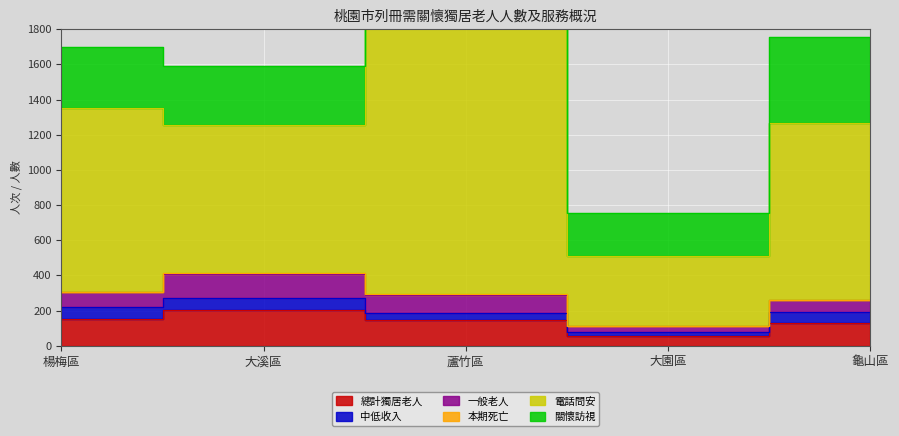

What are all the series names shown in the legend?

總計獨居老人, 中低收入, 一般老人, 本期死亡, 電話問安, 關懷訪視